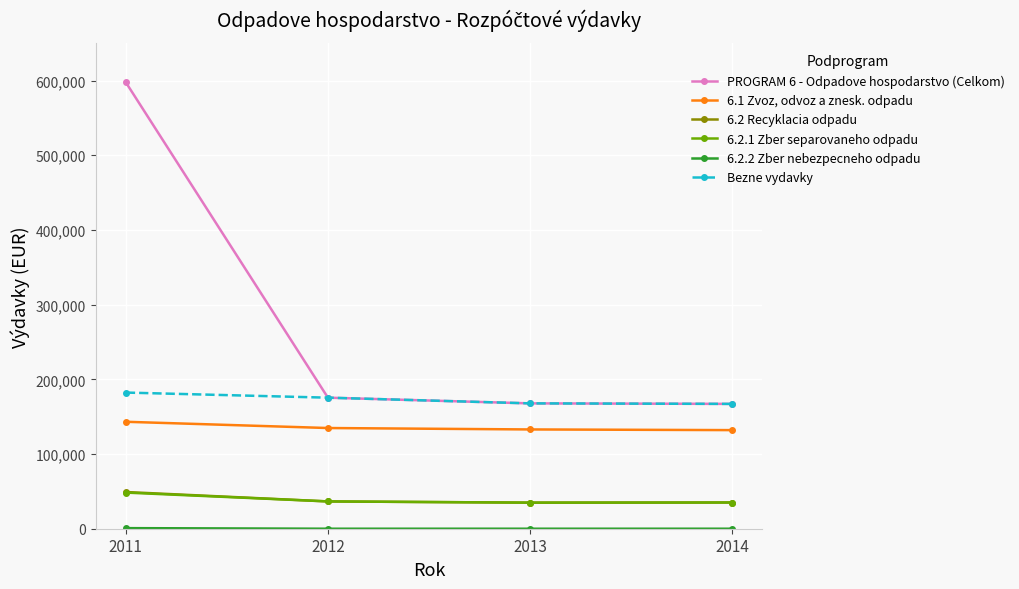

How many lines are shown in the chart?

6